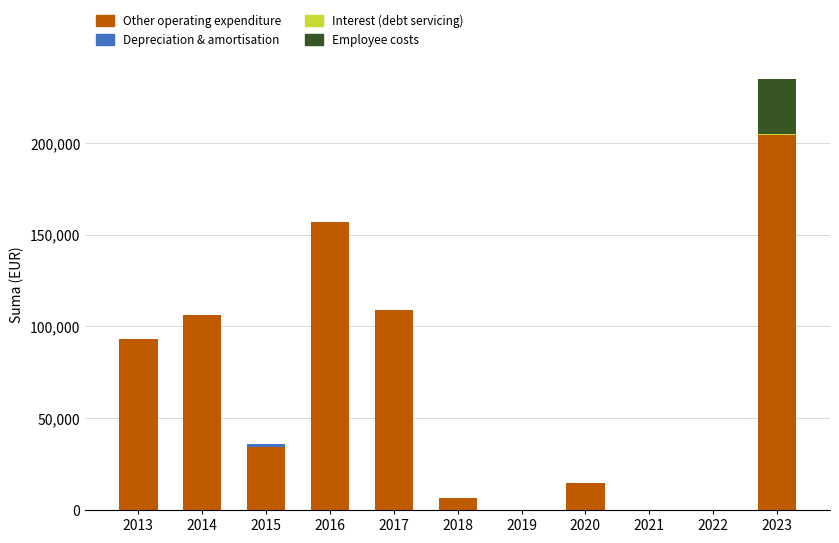

What is the highest value of the Other operating expenditure series?

204453.4